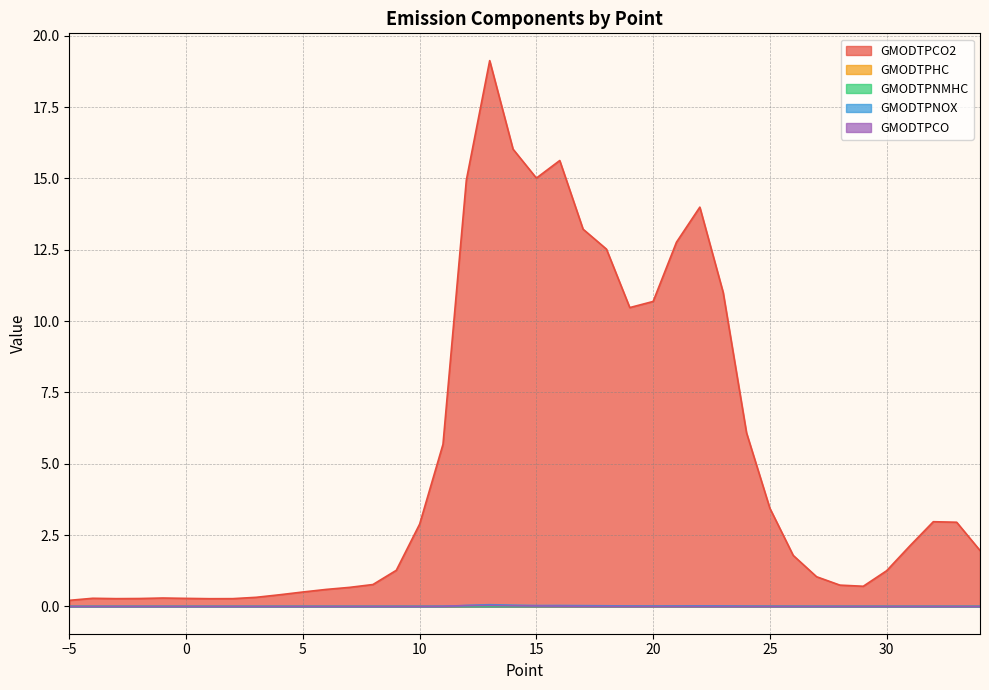

True or false: GMODTPNOX has a value of 0.0 at 3.

True